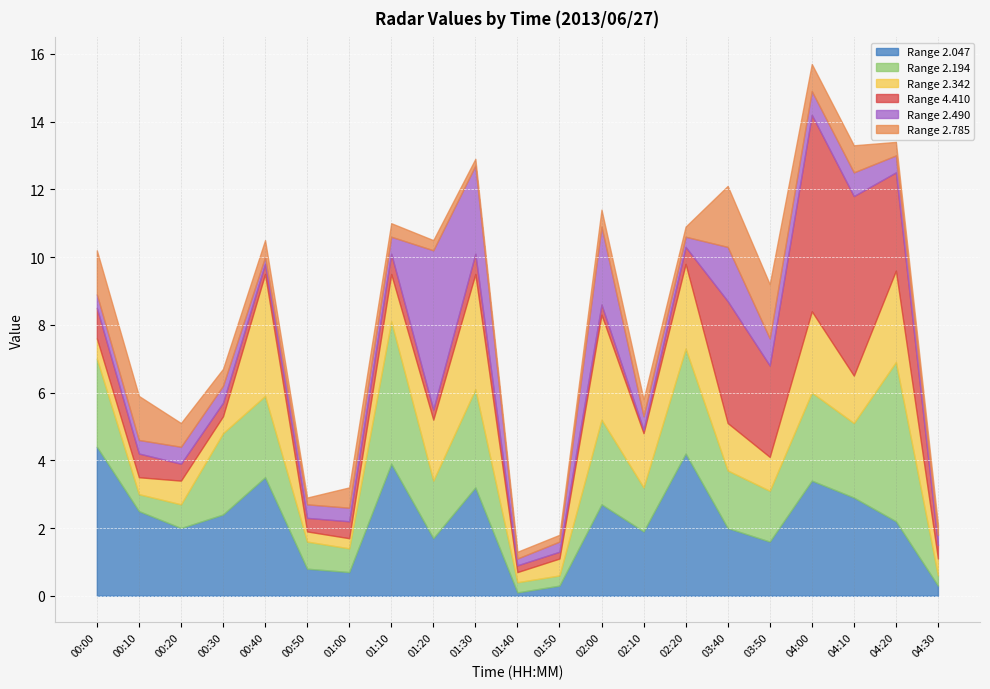

How many lines are shown in the chart?

6